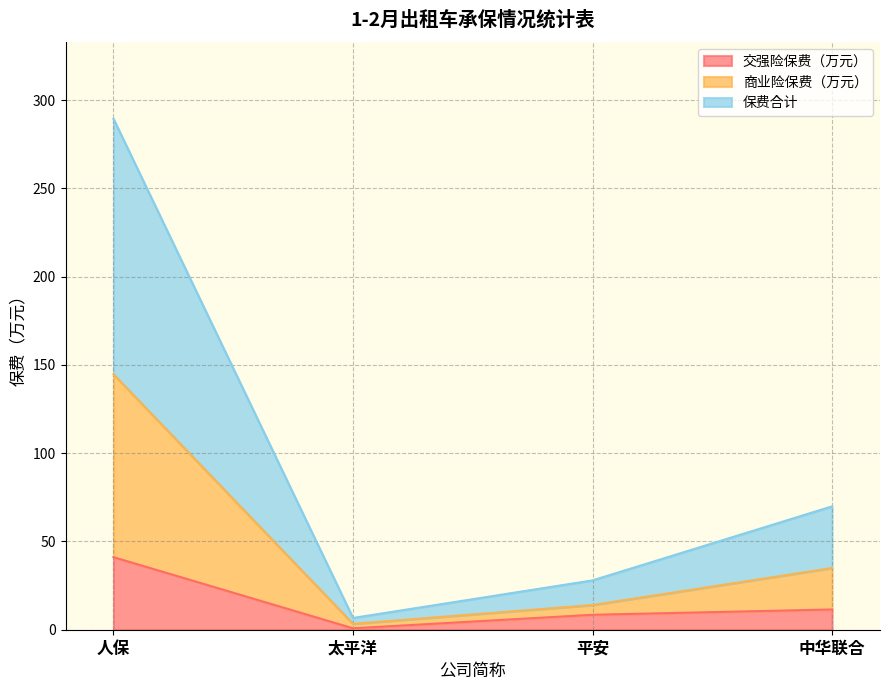

What position from the left is 中华联合?

4